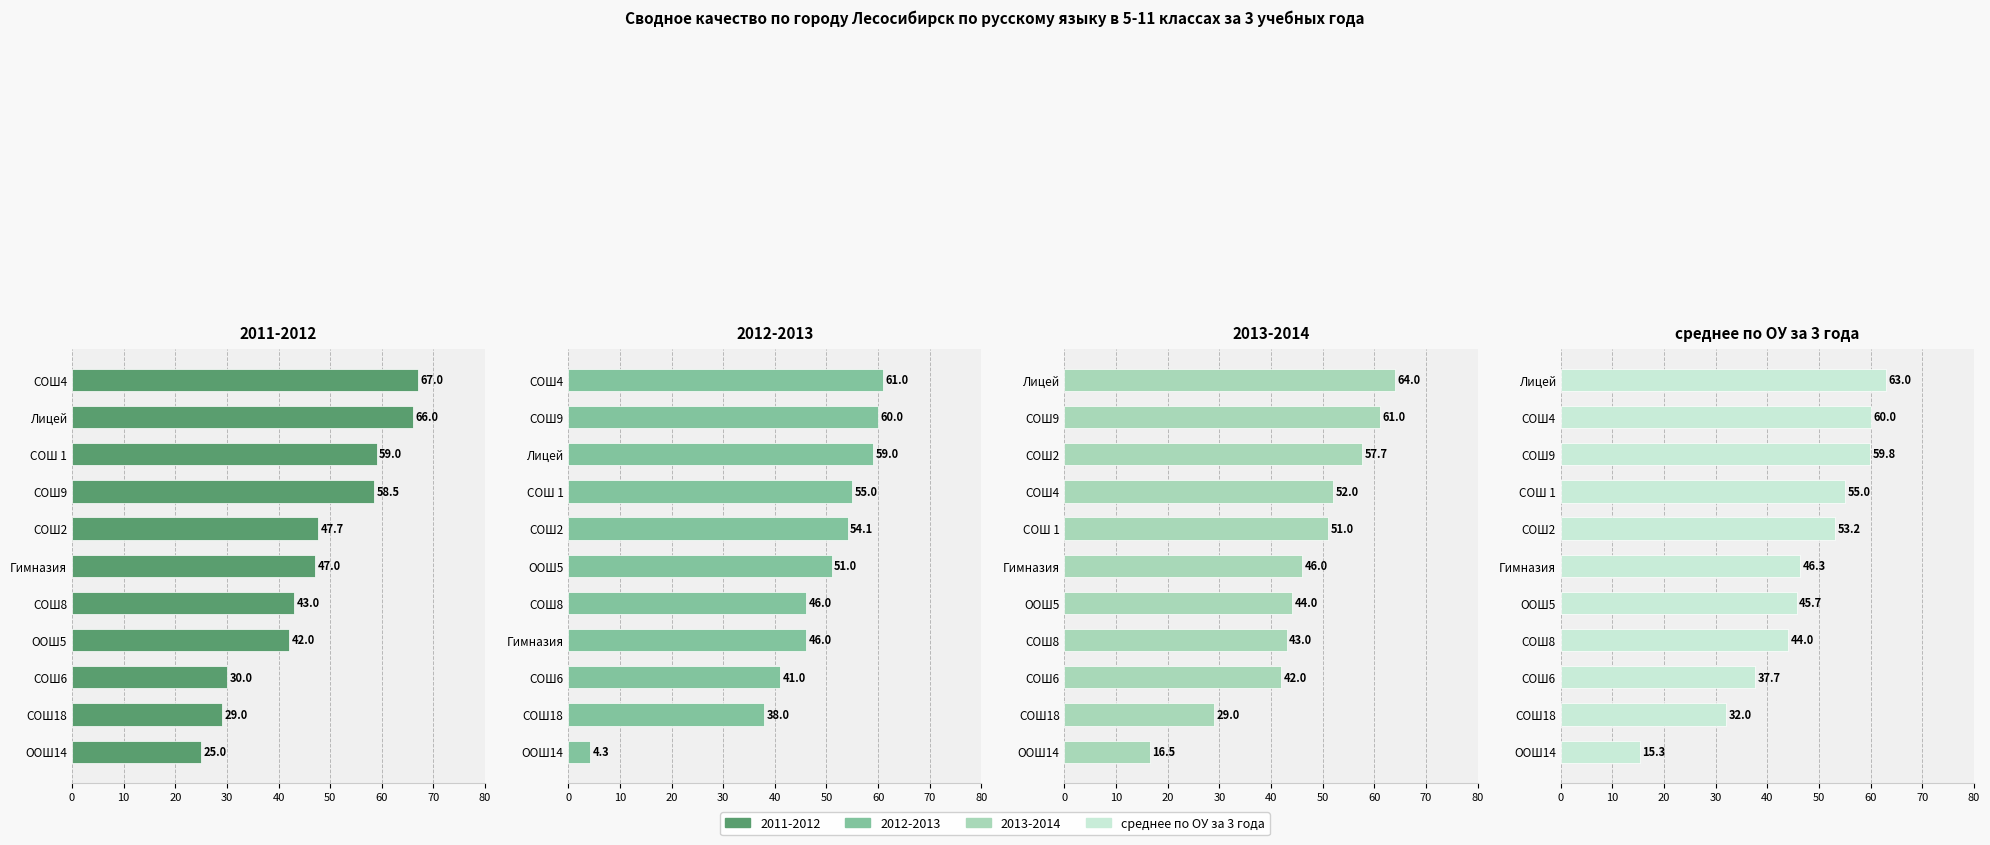

The value at СОШ18 is 32.0. True or false?

True